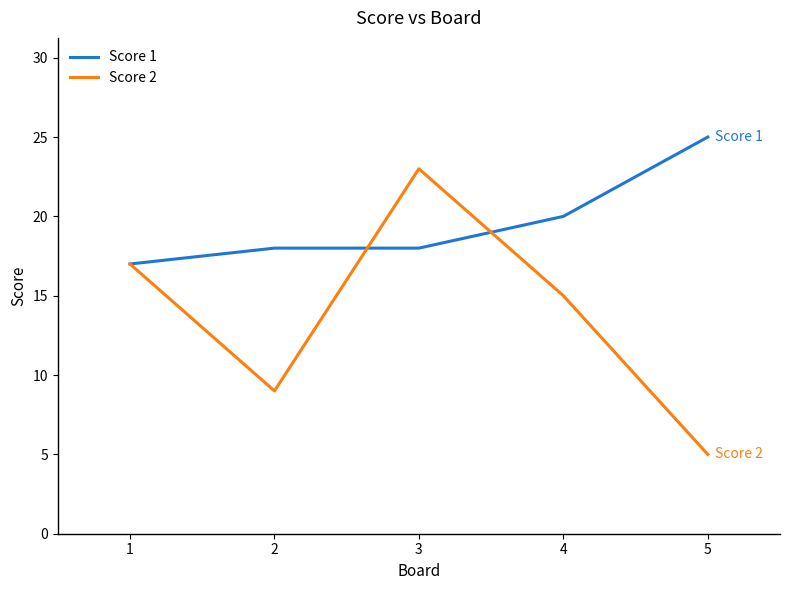

What is the minimum value shown in the chart?

5